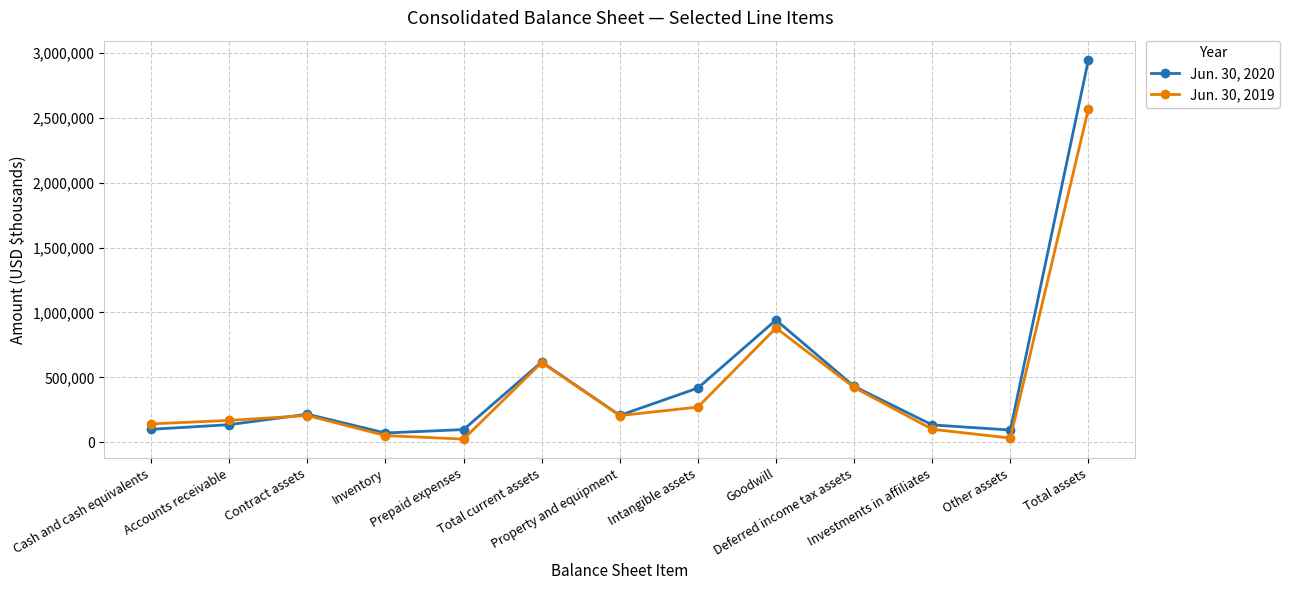

What is the greatest value displayed?

2948515